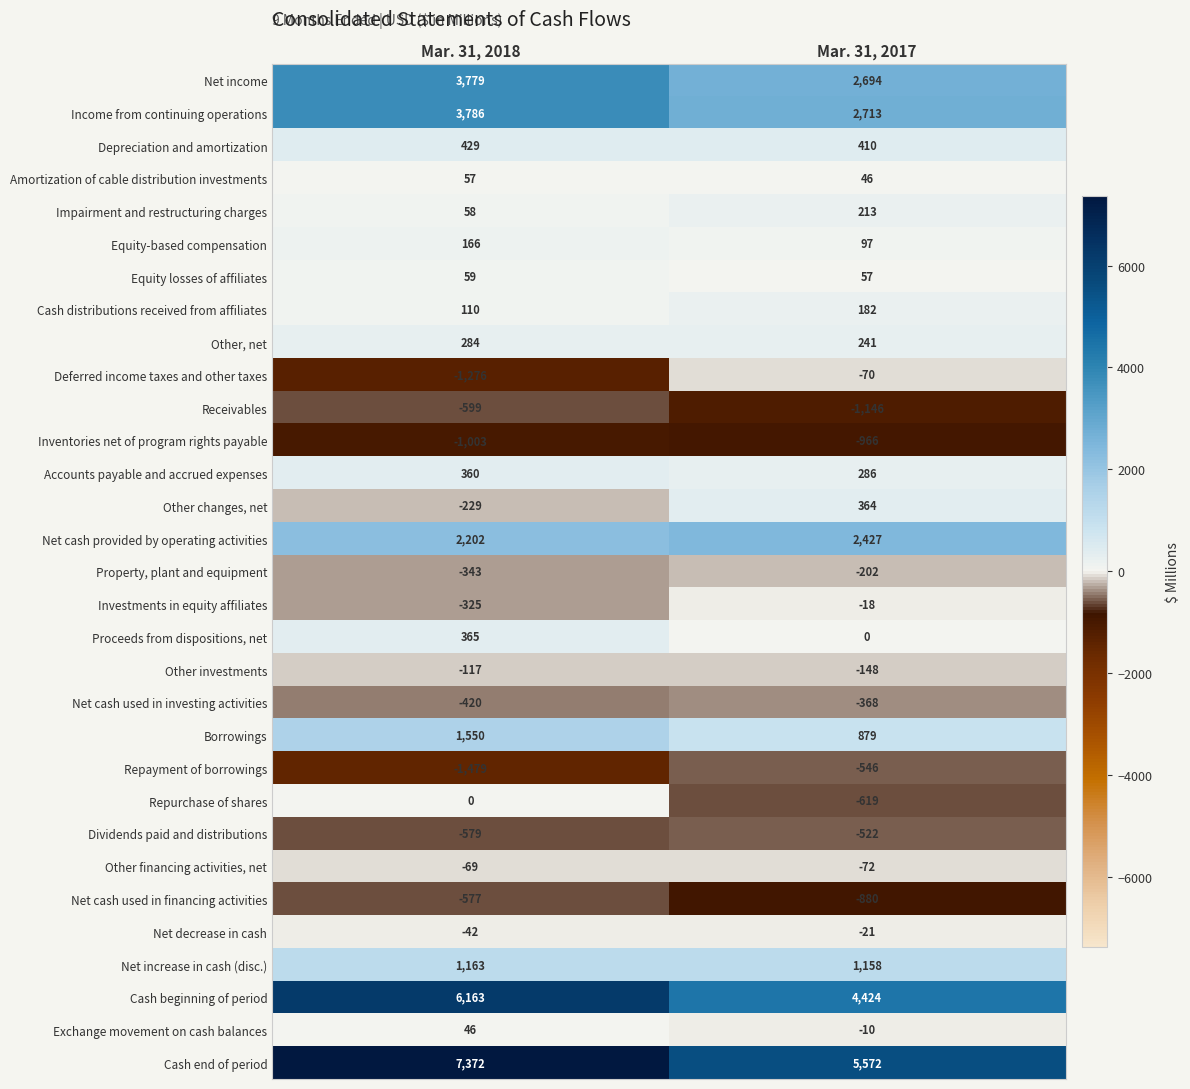

At Mar. 31, 2017, list the series in order from largest to smallest.

Cash end of period, Cash beginning of period, Income from continuing operations, Net income, Net cash provided by operating activities, Net increase in cash (disc.), Borrowings, Depreciation and amortization, Other changes, net, Accounts payable and accrued expenses, Other, net, Impairment and restructuring charges, Cash distributions received from affiliates, Equity-based compensation, Equity losses of affiliates, Amortization of cable distribution investments, Proceeds from dispositions, net, Exchange movement on cash balances, Investments in equity affiliates, Net decrease in cash, Deferred income taxes and other taxes, Other financing activities, net, Other investments, Property, plant and equipment, Net cash used in investing activities, Dividends paid and distributions, Repayment of borrowings, Repurchase of shares, Net cash used in financing activities, Inventories net of program rights payable, Receivables